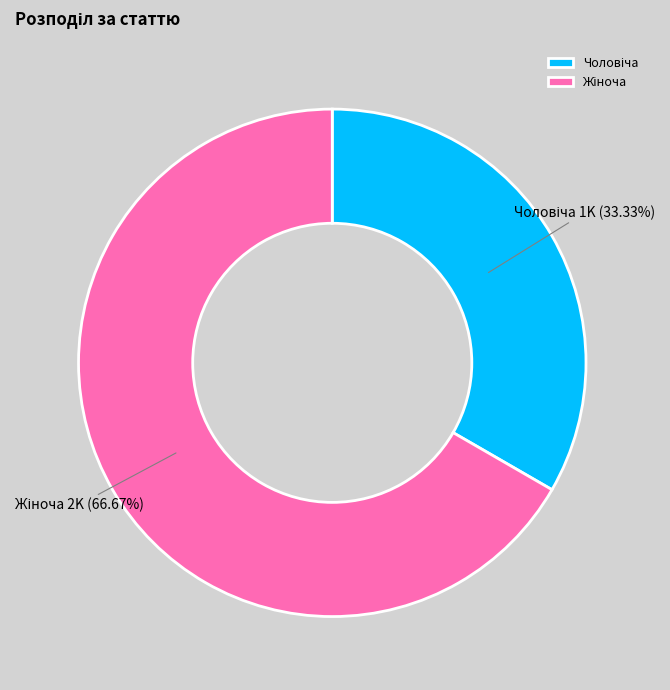

How many slices are in this pie chart?

2